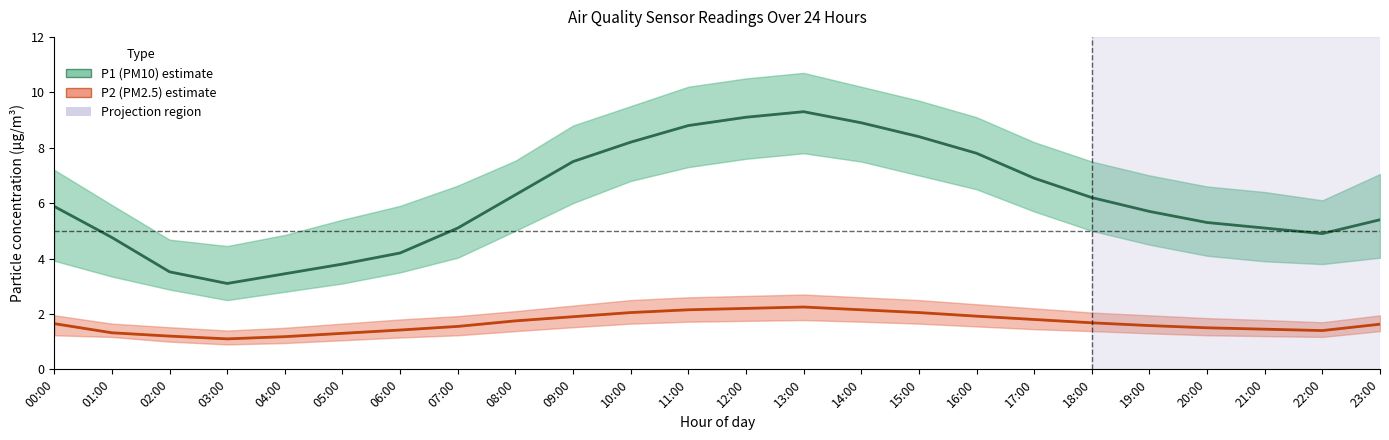

At which category does P2 (PM2.5) reach its first local peak?

13:00